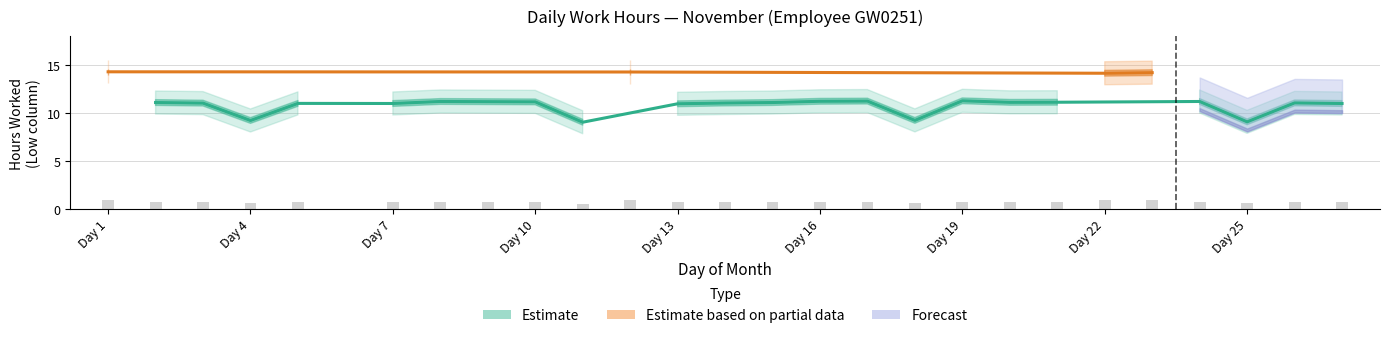

List the labels in order of value, largest first.

1, 12, 23, 22, 19, 17, 16, 8, 24, 9, 10, 21, 20, 2, 15, 26, 14, 3, 5, 7, 27, 13, 18, 4, 25, 11, 6